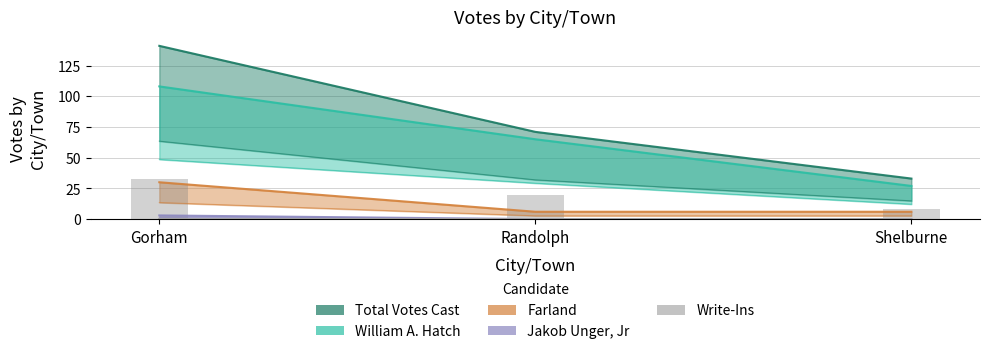

What is the difference between the maximum and second lowest values in the Total Votes Cast series?

70.0